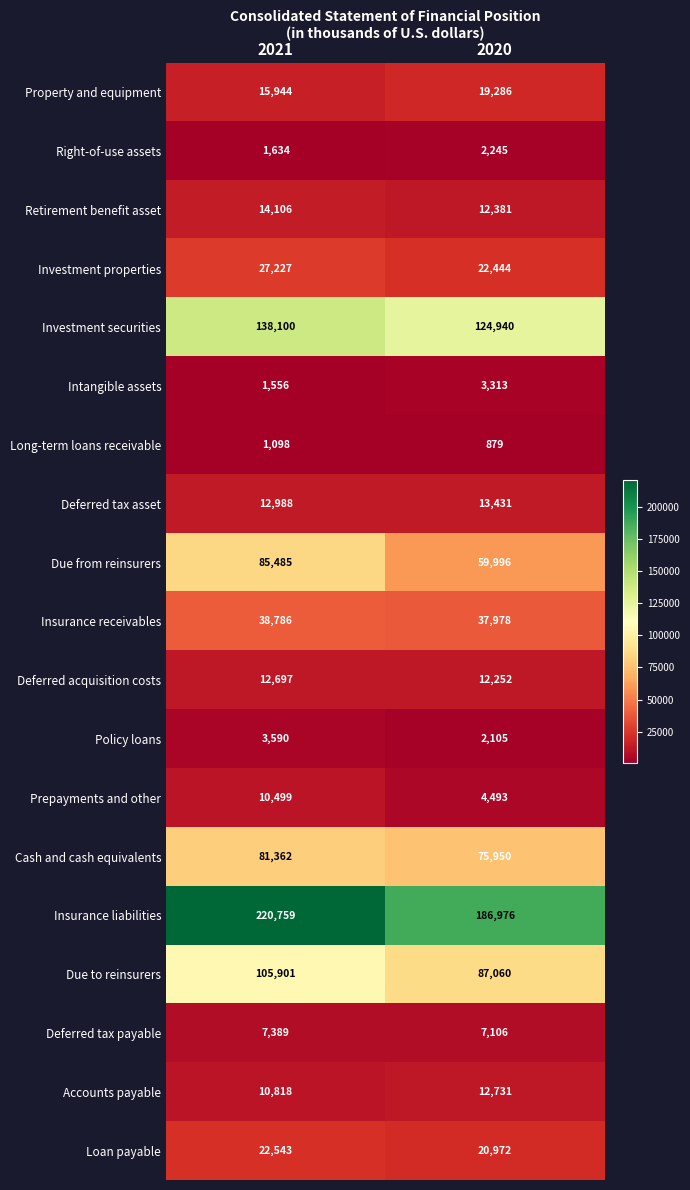

Is it true that Insurance receivables equals 18717 at 2020?

False